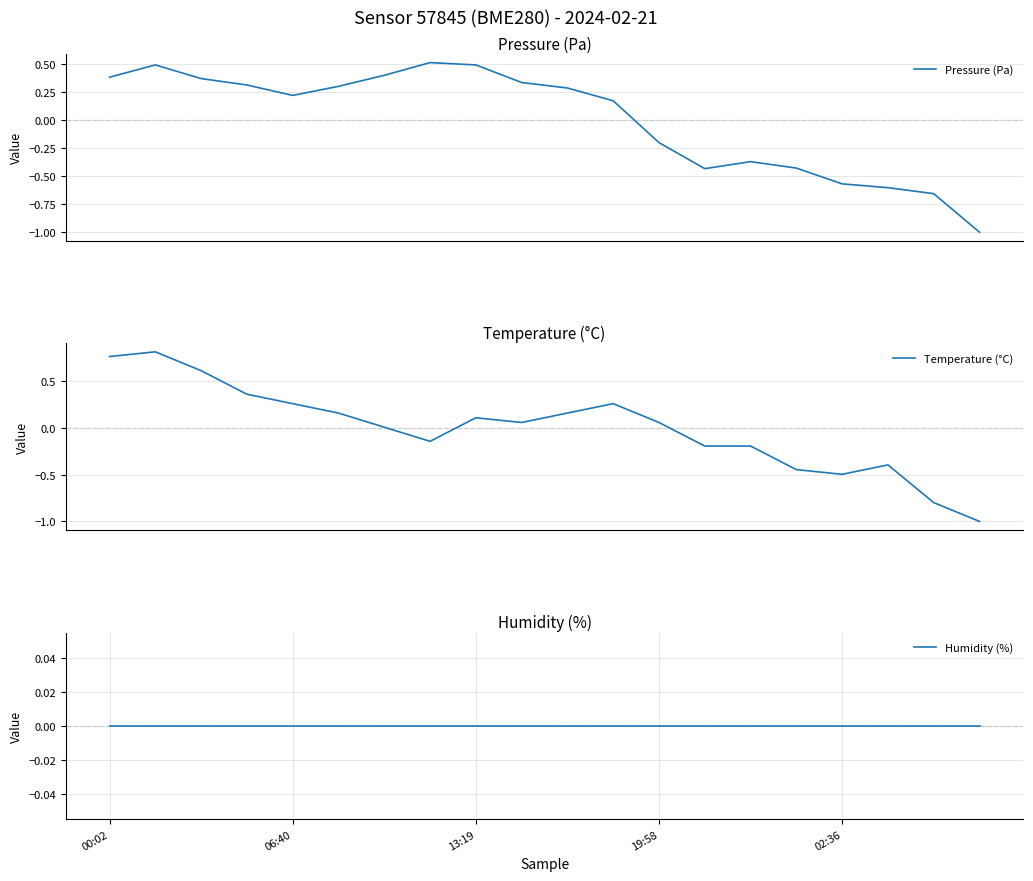

At how many categories does at least one series exceed 0?

13